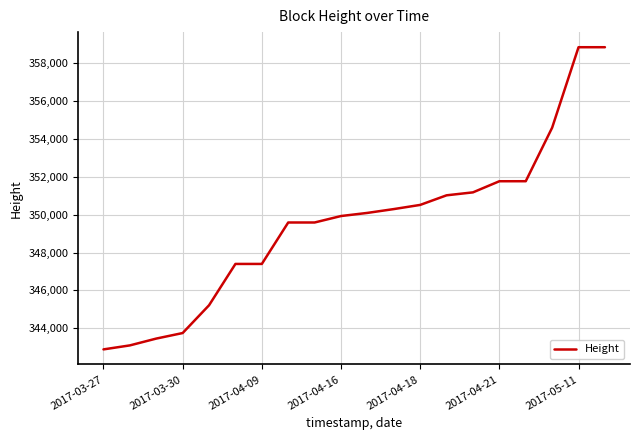

What is the minimum value shown in the chart?

342887